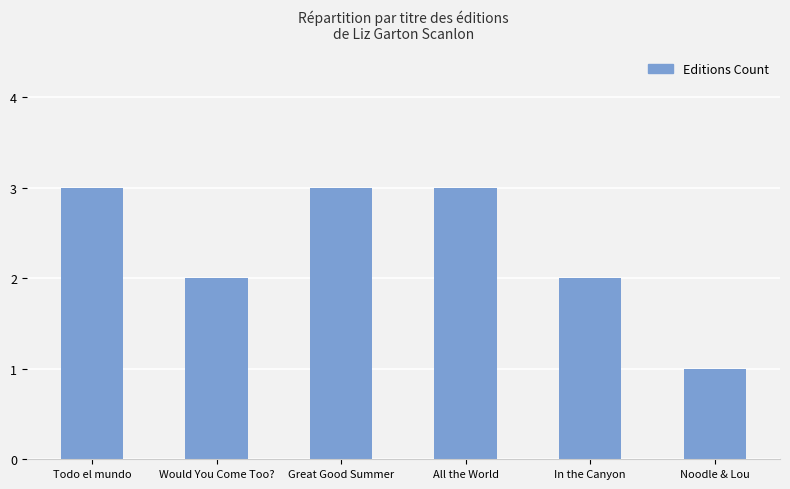

Read the value at In the Canyon.

2